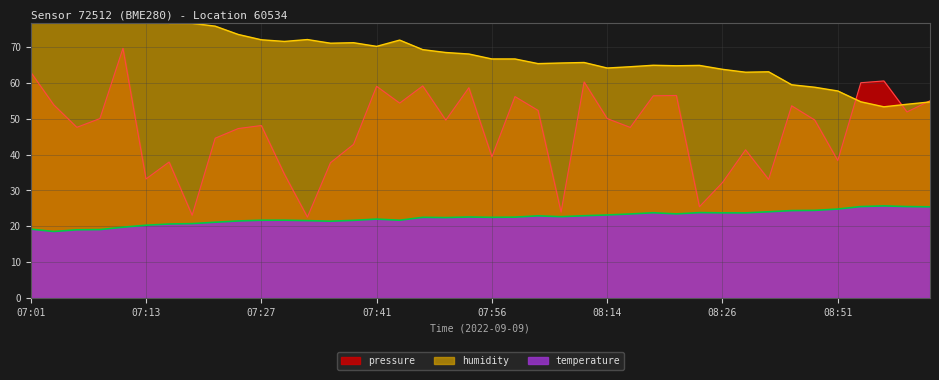

Reading left to right, what are all the values shown in this chart?

pressure: 63.0	53.8	47.6	50.0	69.6	33.2	37.9	23.1	44.6	47.2	48.1	34.5	22.5	37.7	42.8	59.0	54.3	59.1	49.6	58.6	39.3	56.2	52.3	23.9	60.2	50.0	47.6	56.4	56.5	25.4	32.2	41.3	33.1	53.6	49.6	38.3	60.0	60.5	51.9	55.0
humidity: 84.8	86.8	85.5	83.6	81.3	79.8	76.6	76.6	75.8	73.5	72.0	71.5	72.1	71.0	71.2	70.2	71.9	69.3	68.5	68.0	66.7	66.7	65.4	65.5	65.7	64.1	64.5	64.9	64.8	64.9	63.8	63.0	63.1	59.5	58.8	57.7	54.7	53.3	54.0	54.7
temperature: 19.2	18.5	19.0	19.1	19.7	20.3	20.6	20.7	21.1	21.5	21.7	21.7	21.6	21.4	21.6	22.0	21.7	22.5	22.4	22.6	22.5	22.5	22.9	22.7	22.9	23.1	23.4	23.8	23.4	23.8	23.7	23.7	24.0	24.4	24.4	24.8	25.5	25.7	25.5	25.4